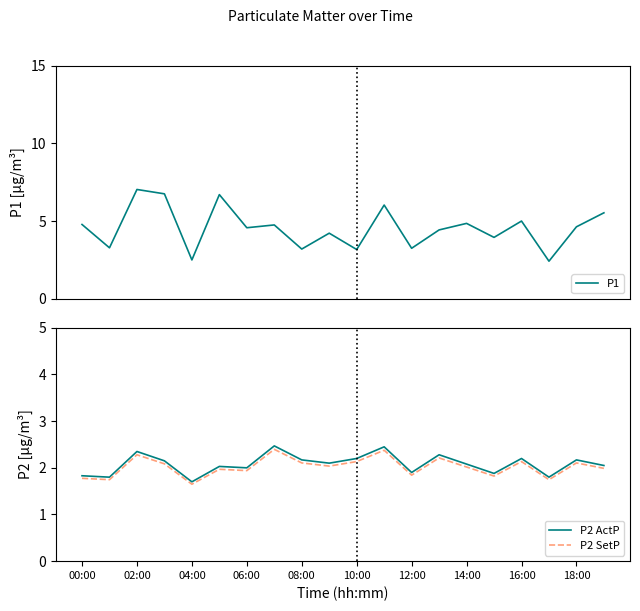

List the series in order of their peak value, highest first.

P1, P2 ActP, P2 SetP